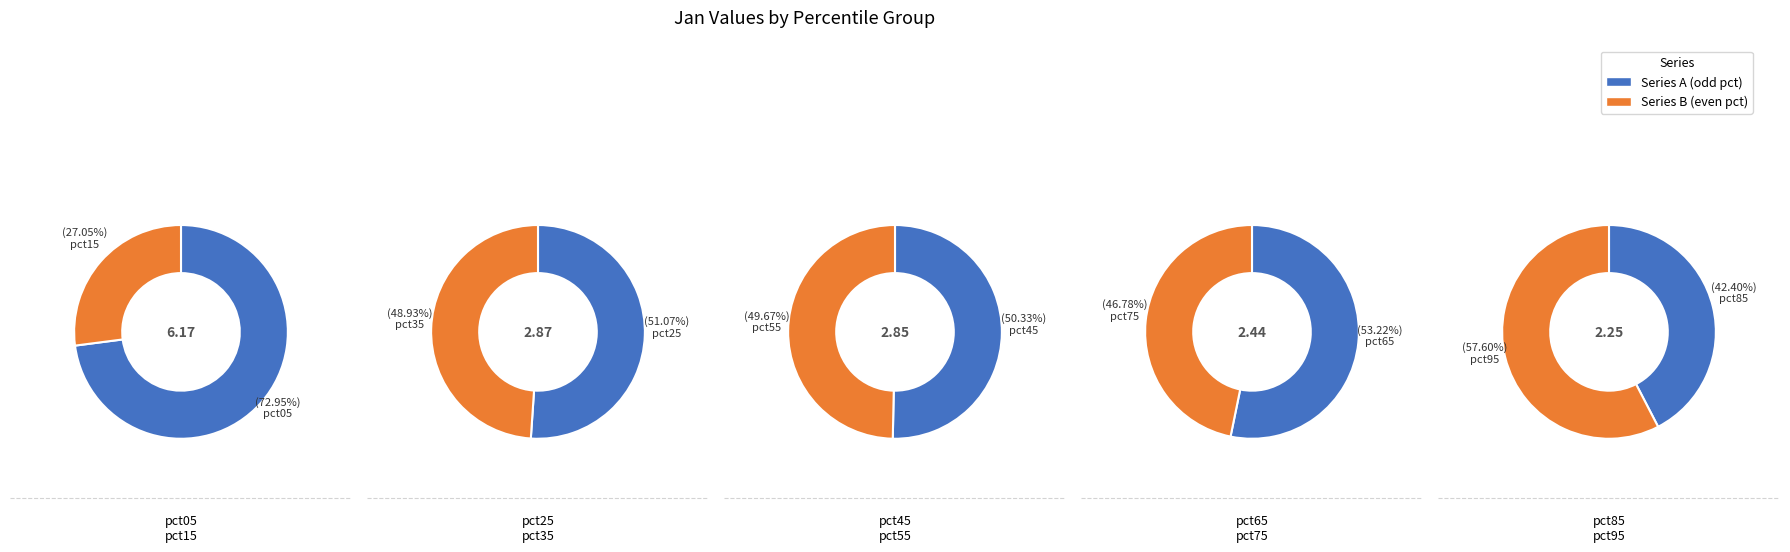

Rank the categories by value from highest to lowest.

pct05, pct15, pct25, pct45, pct55, pct35, pct65, pct95, pct75, pct85